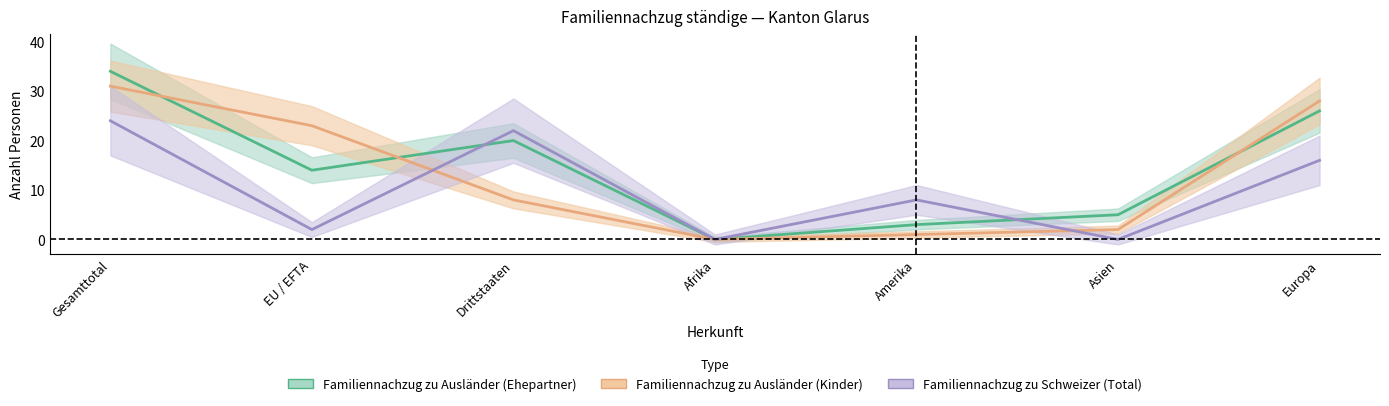

What is the highest value of the Familiennachzug zu Ausländer (Ehepartner) series?

34